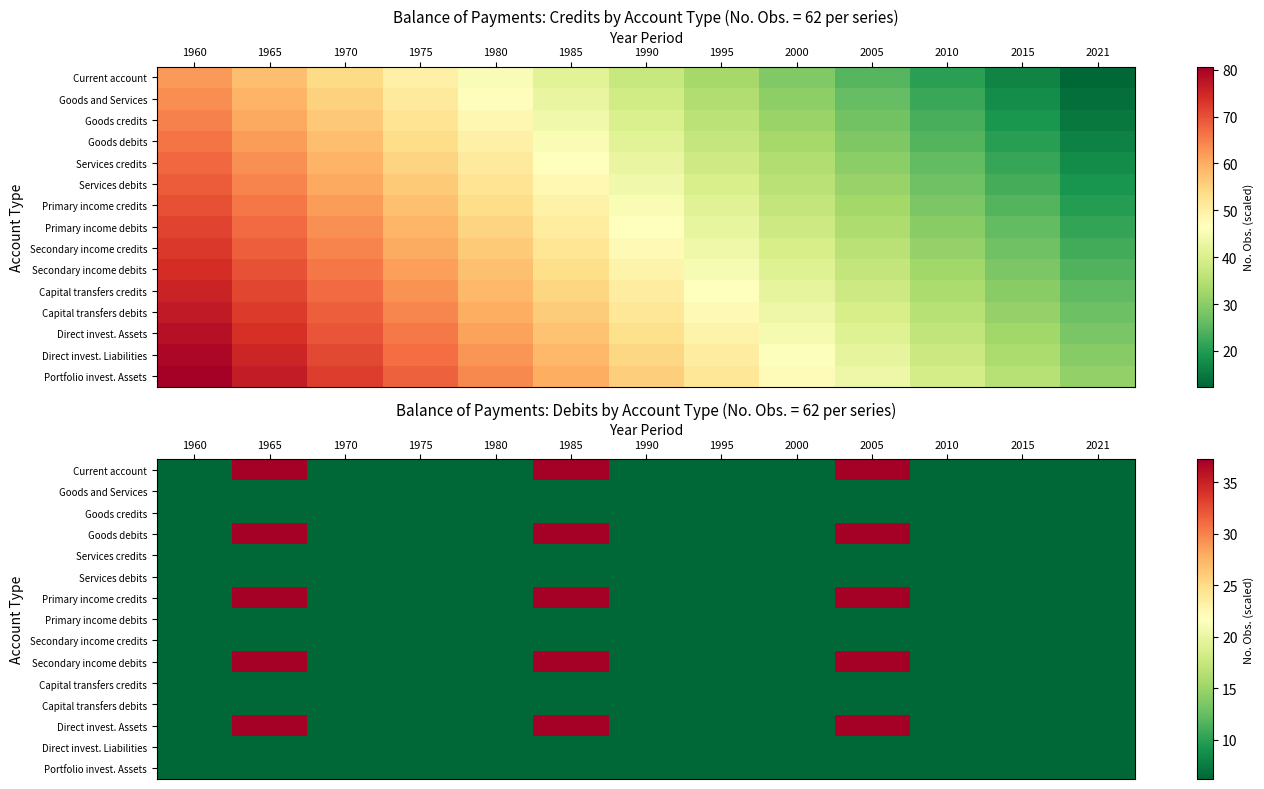

How many distinct data groups are displayed?

15